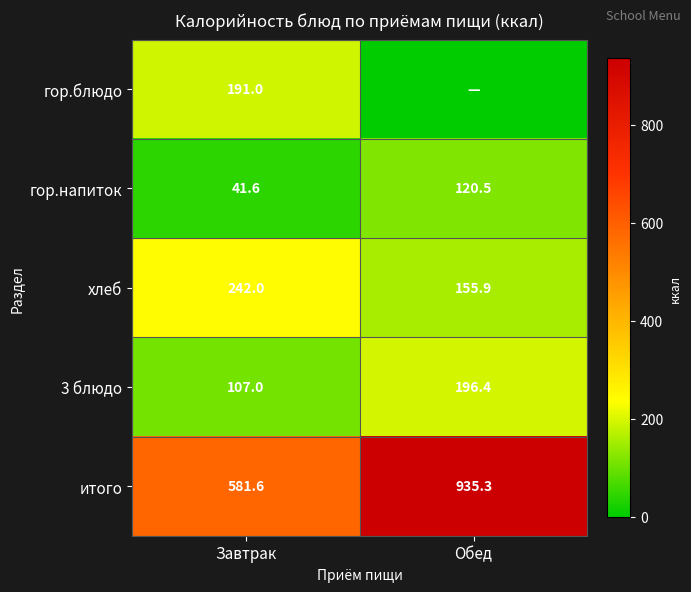

What is the highest value of the 3 блюдо series?

196.4